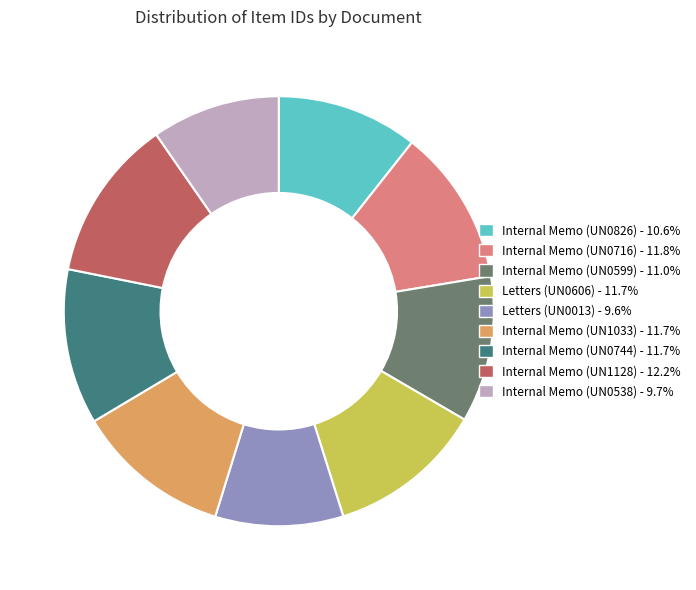

Which has a higher value, Internal Memo (UN1128) or Internal Memo (UN0744)?

Internal Memo (UN1128)